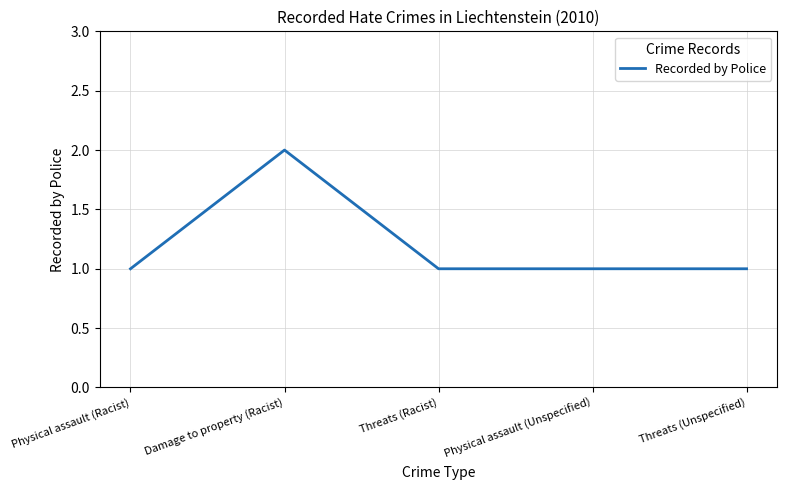

Reading left to right, list all the values displayed in this chart.

Physical assault (Racist)=1	Damage to property (Racist)=2	Threats (Racist)=1	Physical assault (Unspecified)=1	Threats (Unspecified)=1